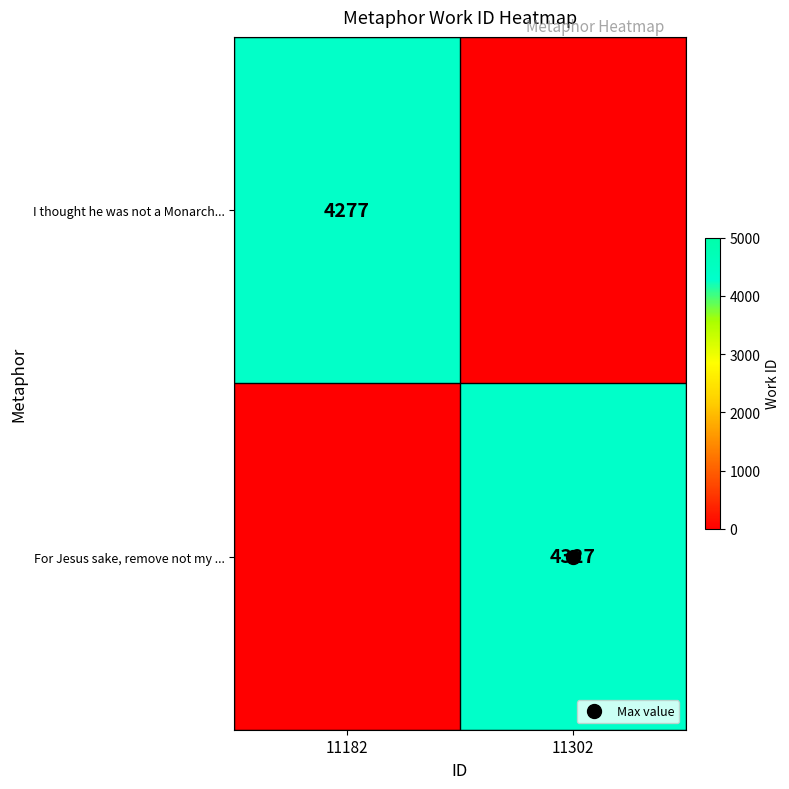

The value of For Jesus sake, remove not my ... at 11182 is 0. True or false?

True